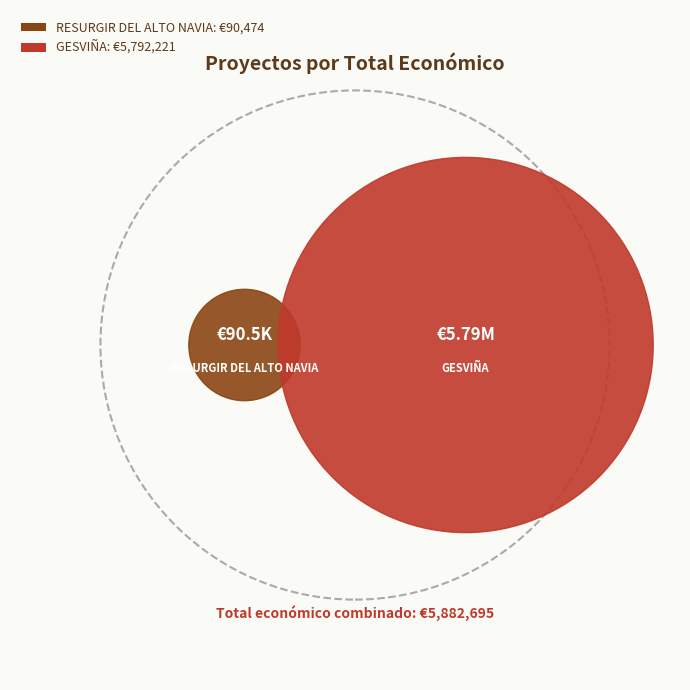

How many segments does this pie chart have?

2